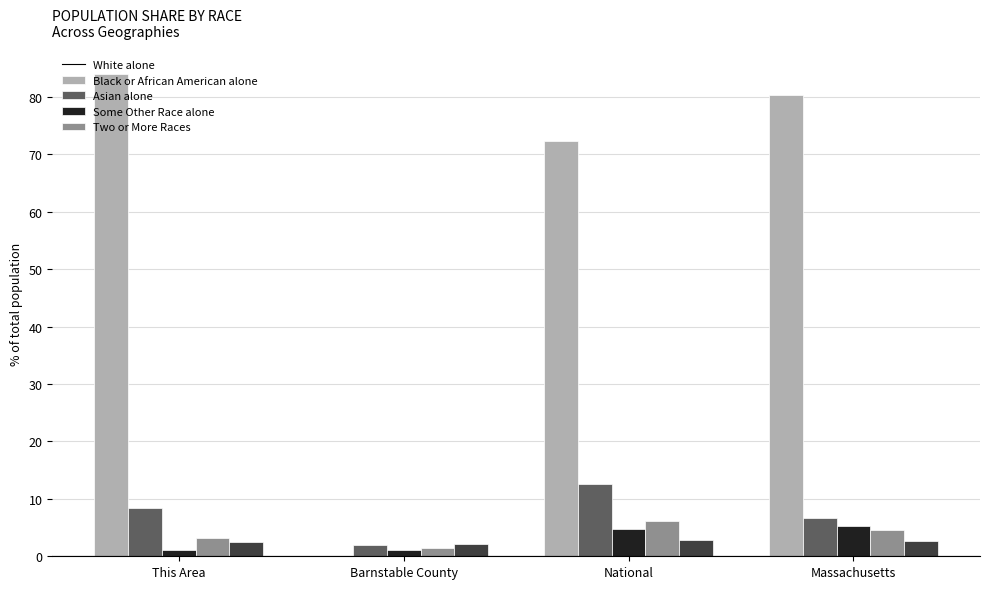

Between Barnstable County and National, which series saw the biggest shift?

White alone